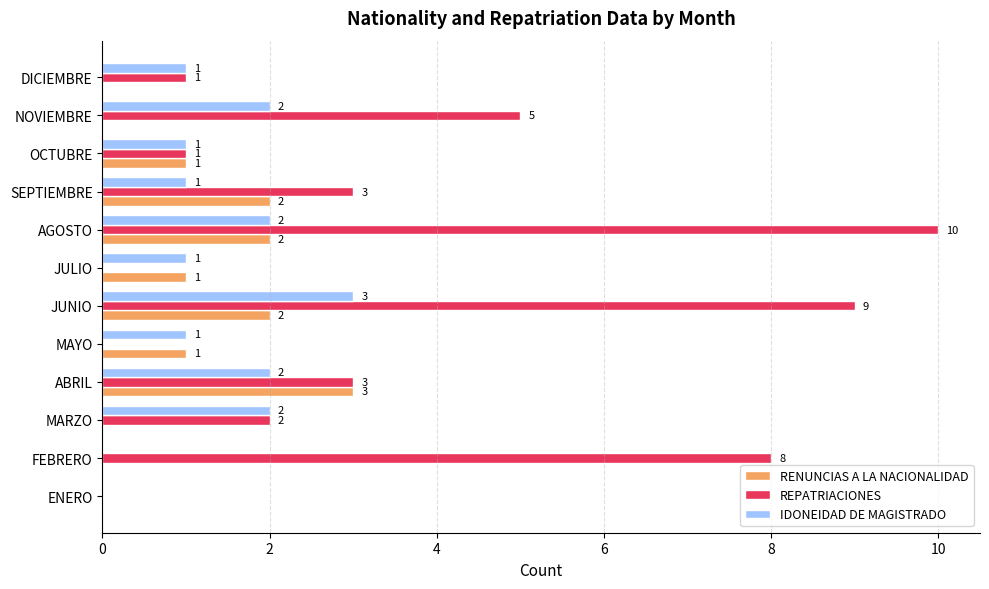

The IDONEIDAD DE MAGISTRADO series shows 1 at DICIEMBRE. True or false?

True